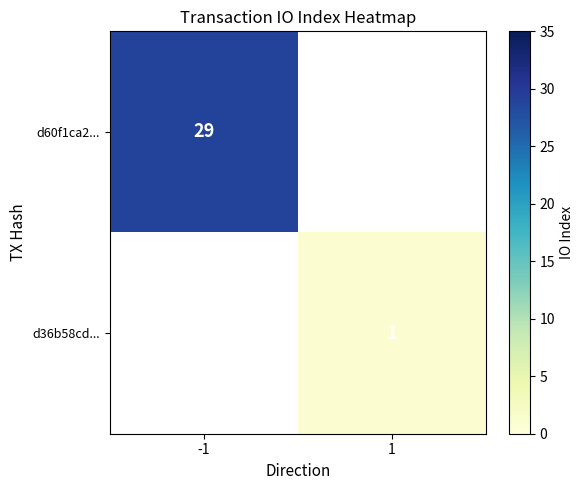

Is the value of d36b58cd... at 1 greater than the value of d60f1ca2... at -1?

No